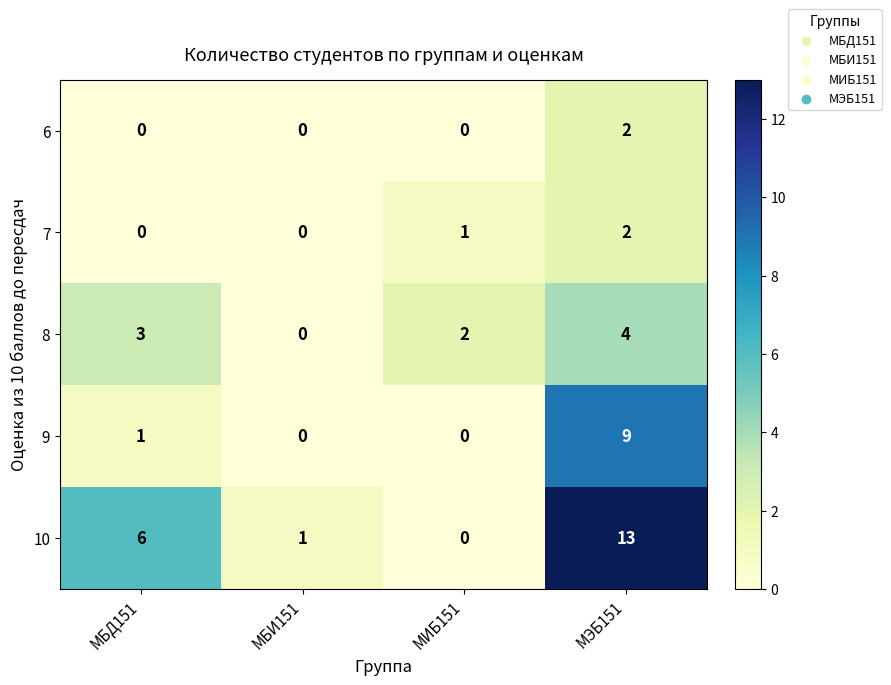

Count the 6 values in the range 0 to 2.

4